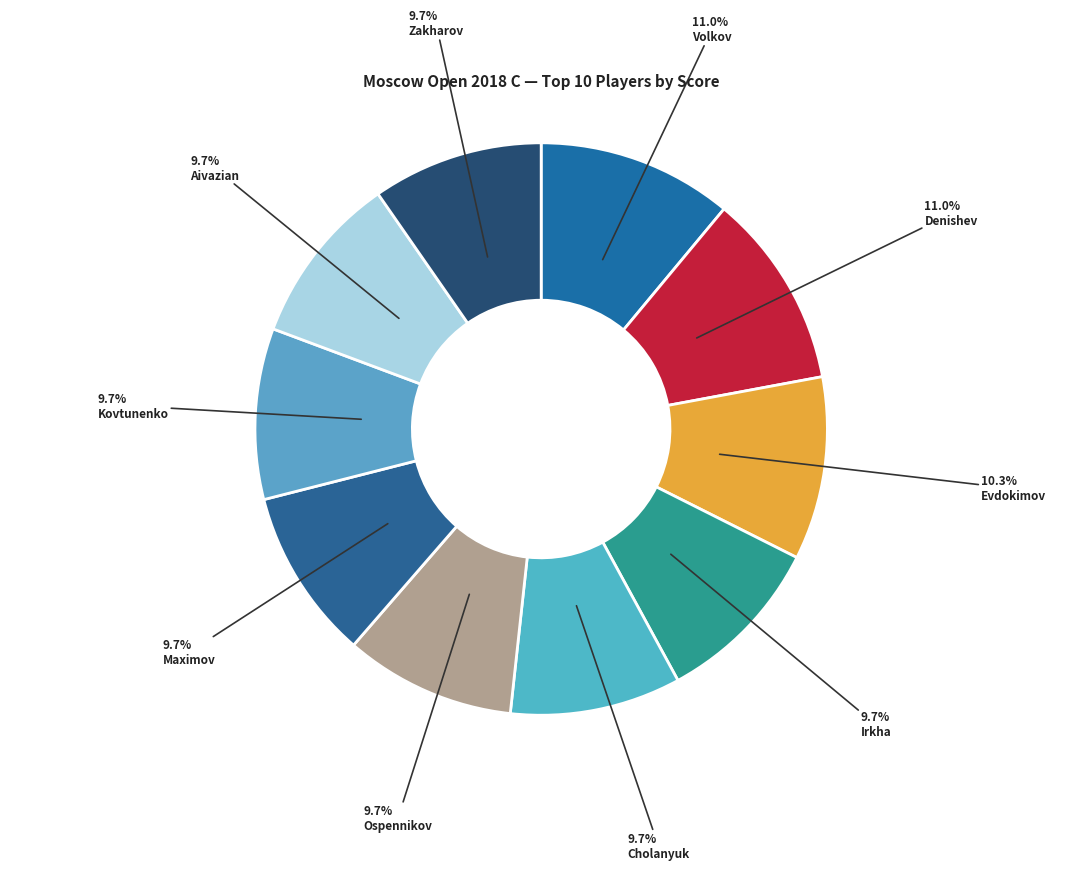

Does any single category account for the majority?

No